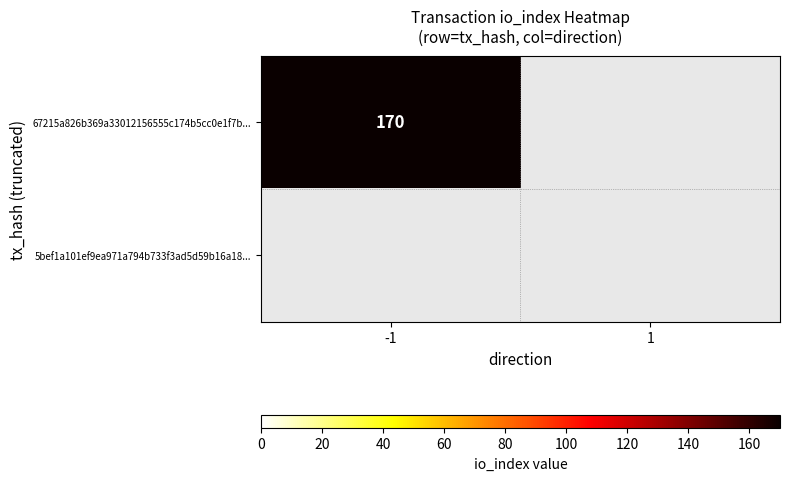

At which category is the sum across all series the highest?

-1